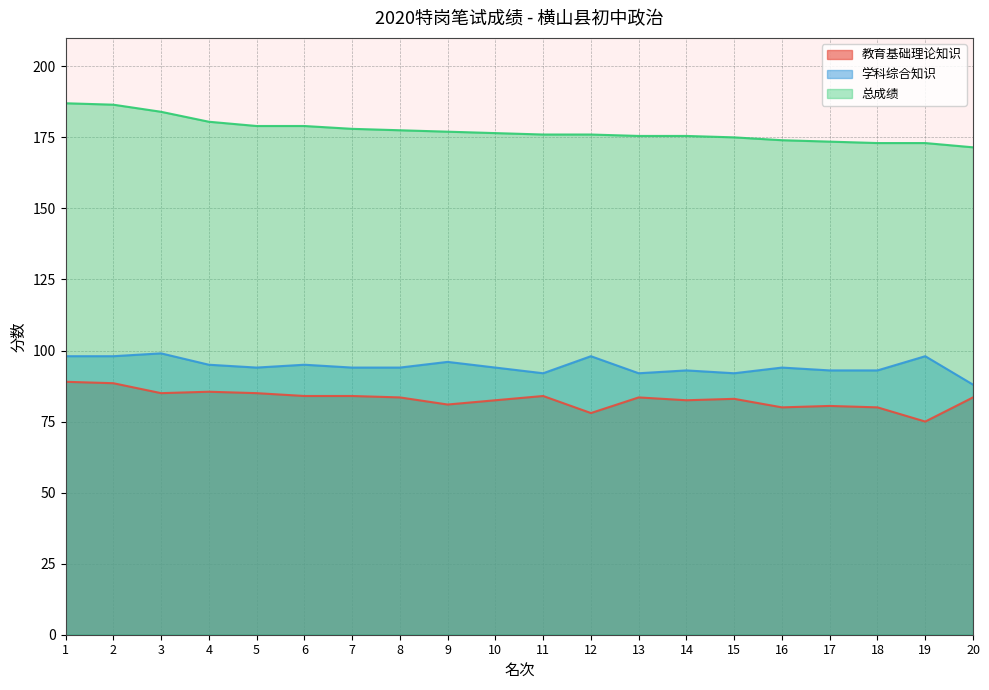

Reading left to right, list all the values displayed in this chart.

教育基础理论知识: 89.0	88.5	85.0	85.5	85.0	84.0	84.0	83.5	81.0	82.5	84.0	78.0	83.5	82.5	83.0	80.0	80.5	80.0	75.0	83.5
学科综合知识: 98.0	98.0	99.0	95.0	94.0	95.0	94.0	94.0	96.0	94.0	92.0	98.0	92.0	93.0	92.0	94.0	93.0	93.0	98.0	88.0
总成绩: 187.0	186.5	184.0	180.5	179.0	179.0	178.0	177.5	177.0	176.5	176.0	176.0	175.5	175.5	175.0	174.0	173.5	173.0	173.0	171.5